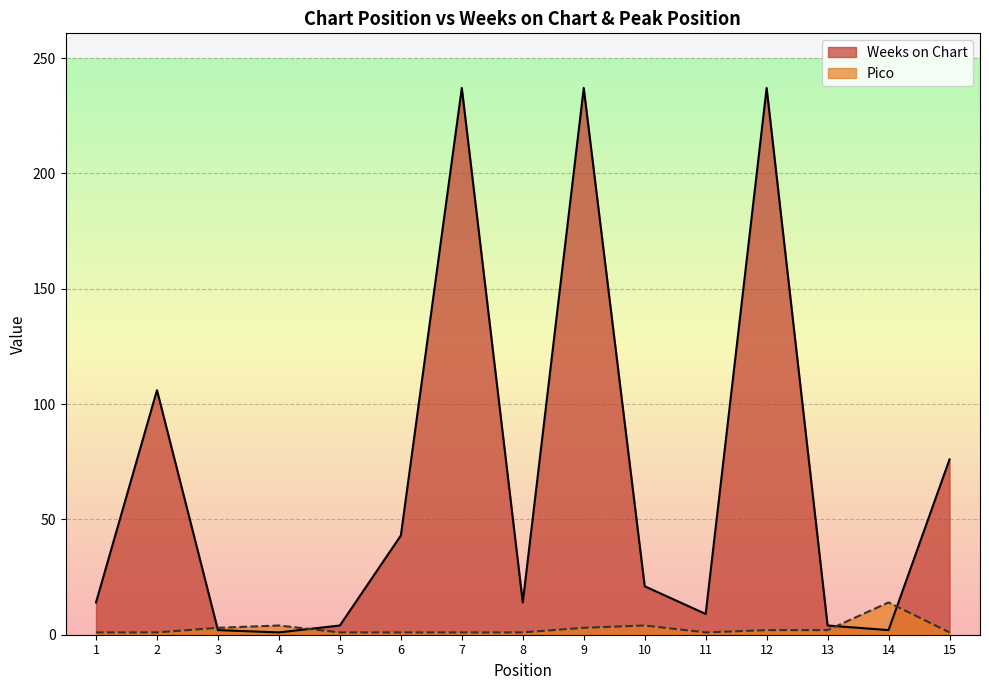

What are all the series names shown in the legend?

Weeks on Chart, Pico